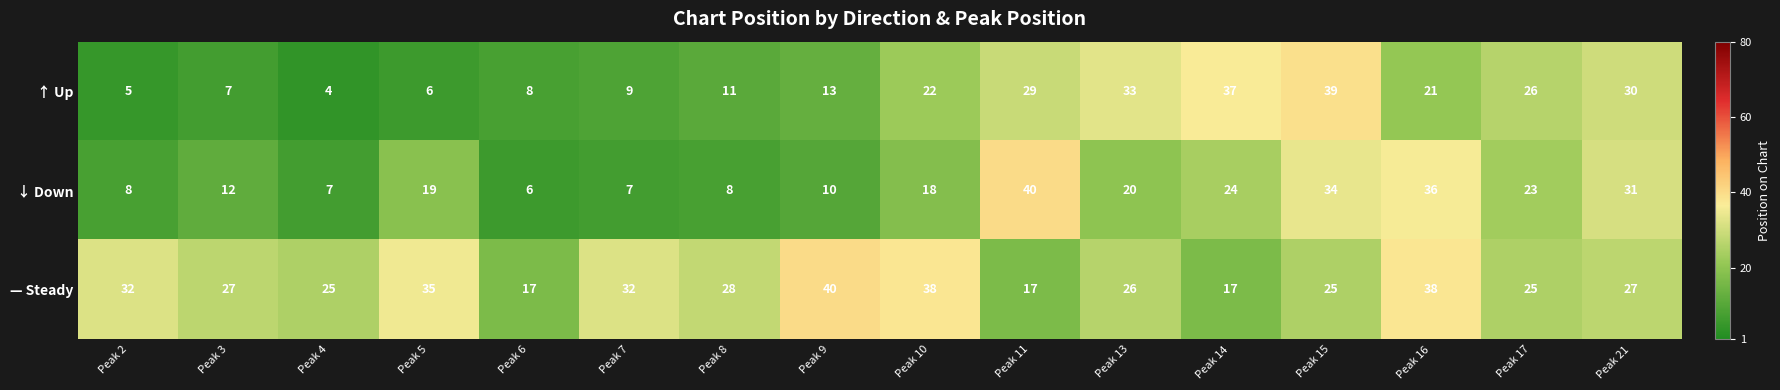

At which category is the sum across all series the highest?

Peak 15